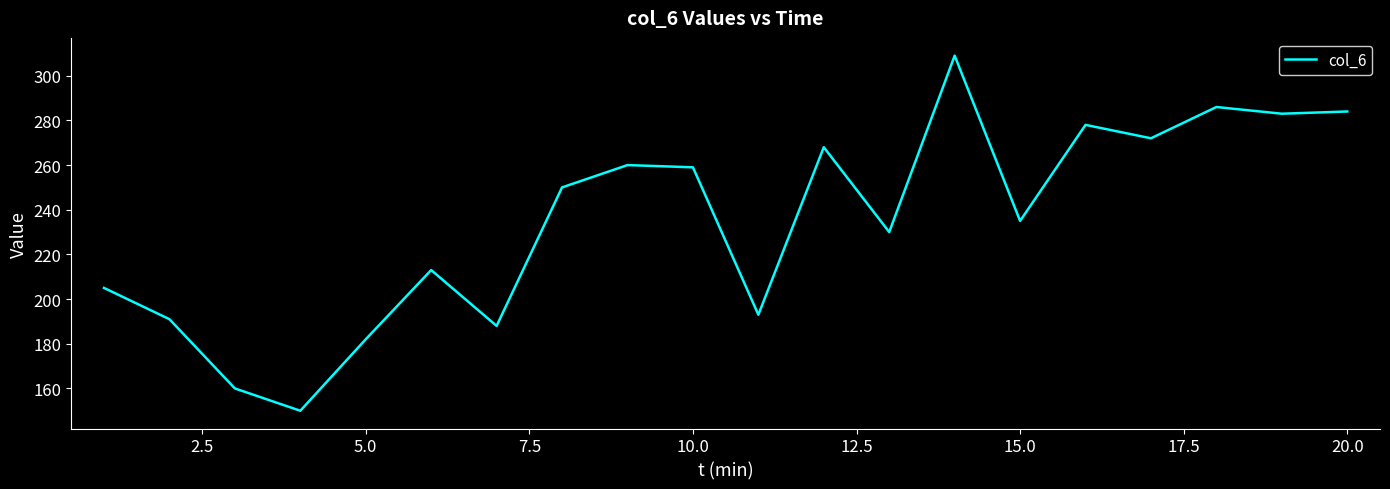

What is the difference between the second highest and minimum values?

136